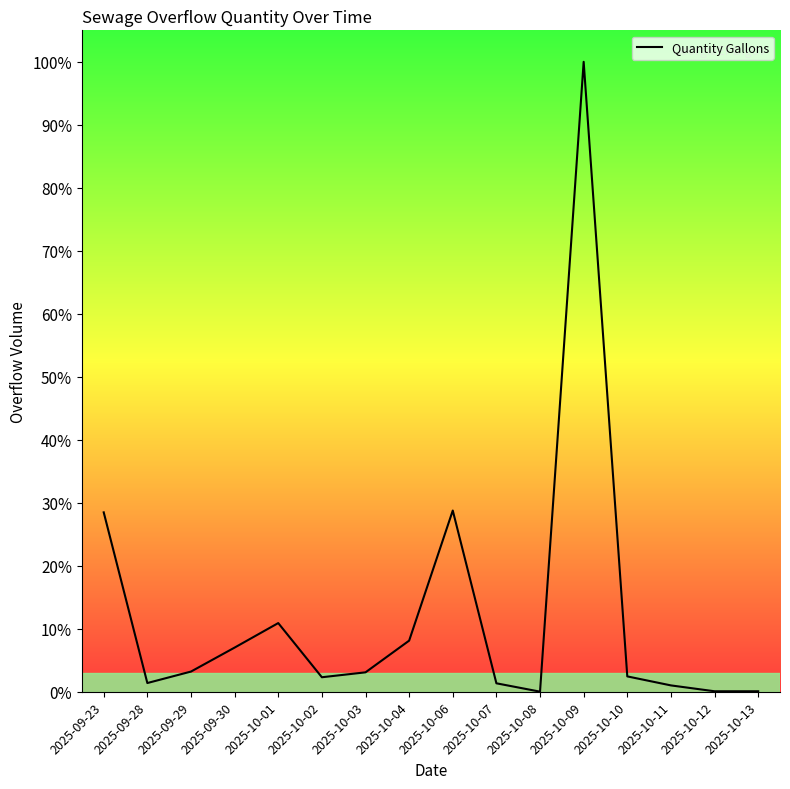

What is the maximum value shown in the chart?

100.0